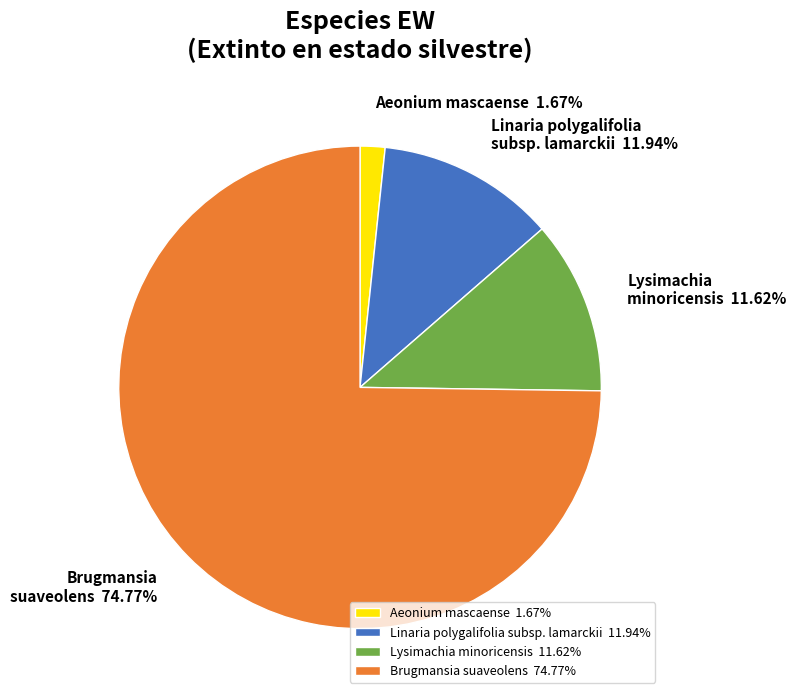

Between Aeonium mascaense 1.67% and Linaria polygalifolia subsp. lamarckii 11.94%, which is larger?

Linaria polygalifolia subsp. lamarckii 11.94%